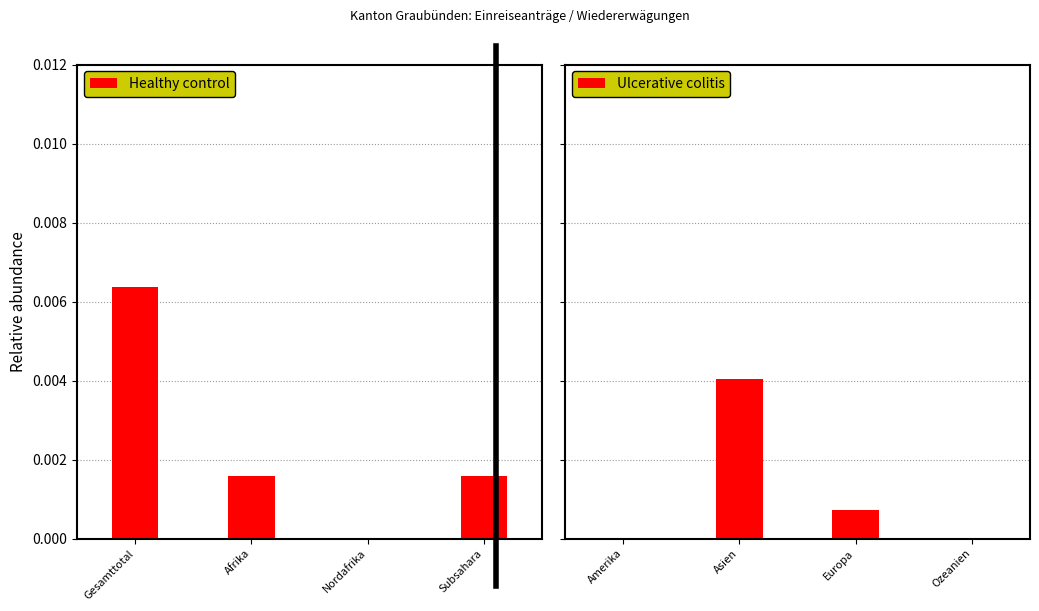

How many values in the Ulcerative colitis series exceed 0?

2